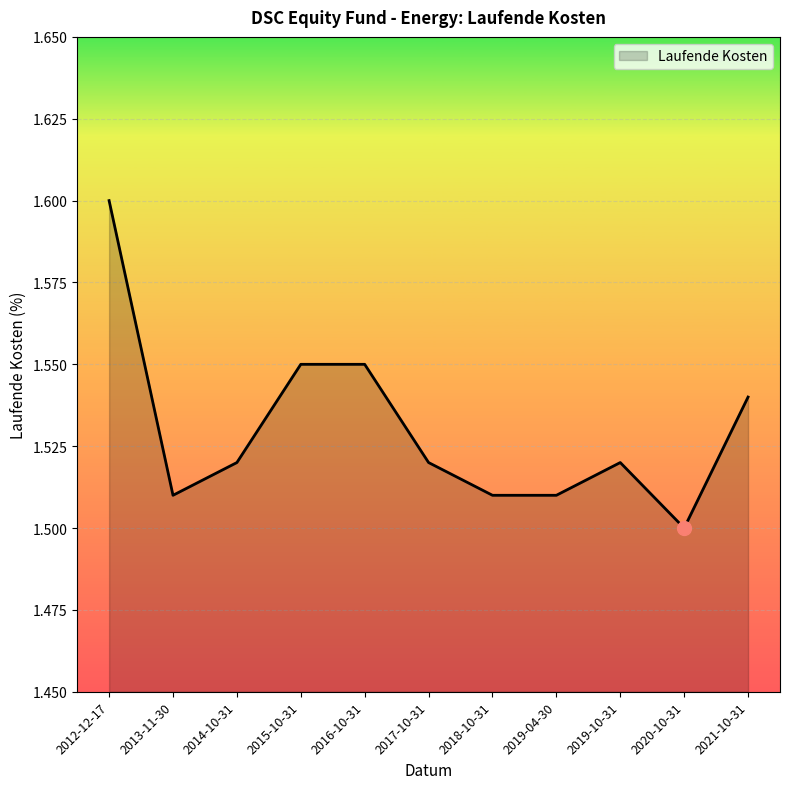

True or false: the data shows 1.6 at 2012-12-17.

True